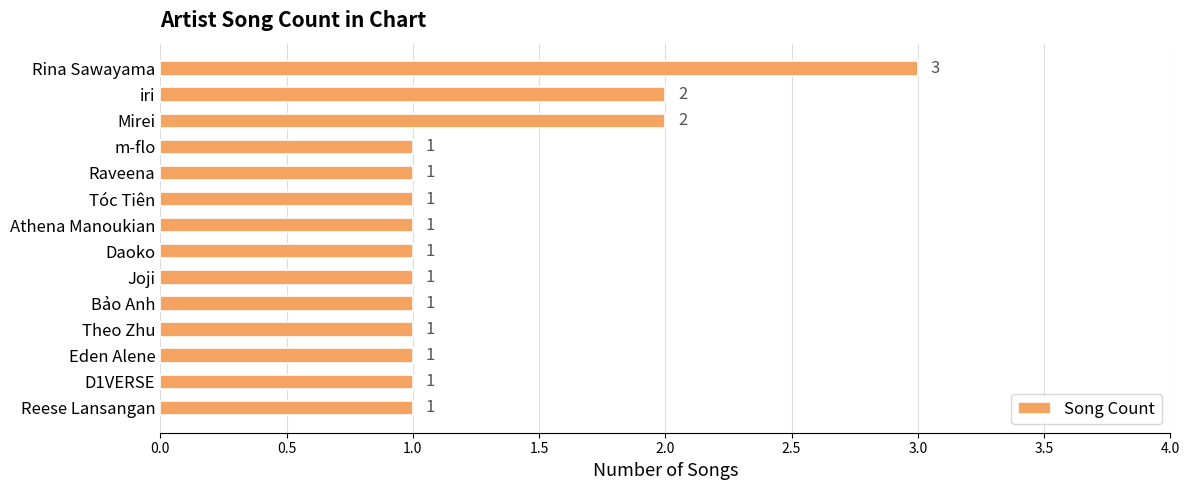

What position from the top is Bảo Anh?

10